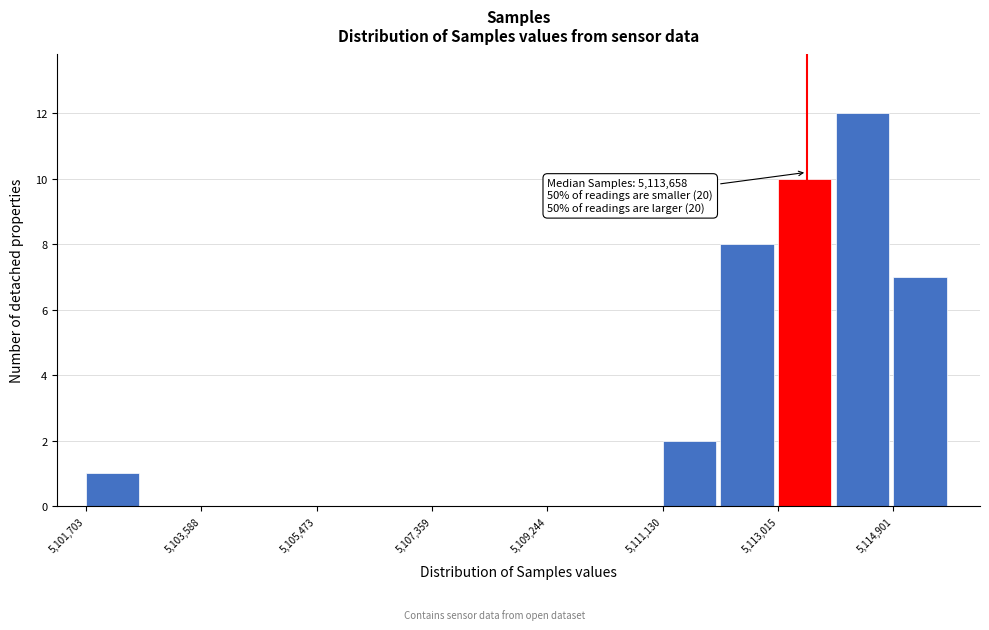

Which range on the x-axis has the tallest bar?

5114000 to 5115000